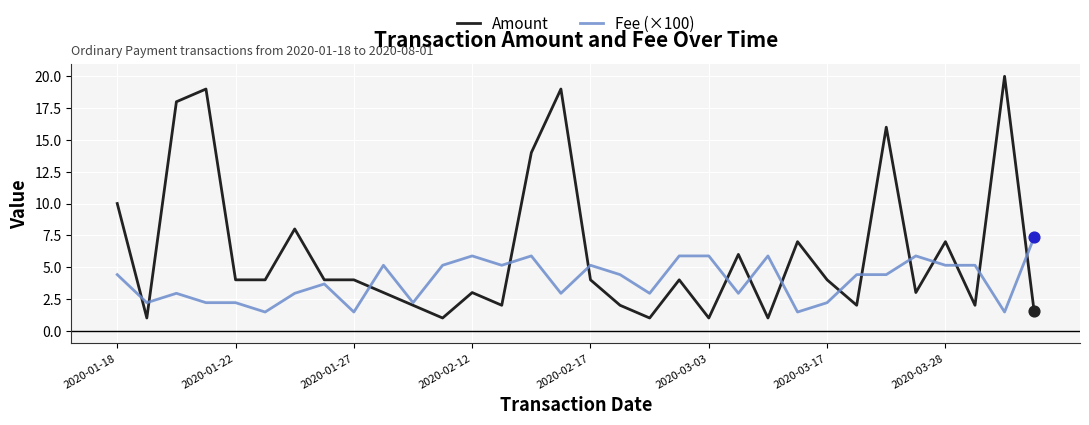

Which series has the largest total across all categories?

Amount